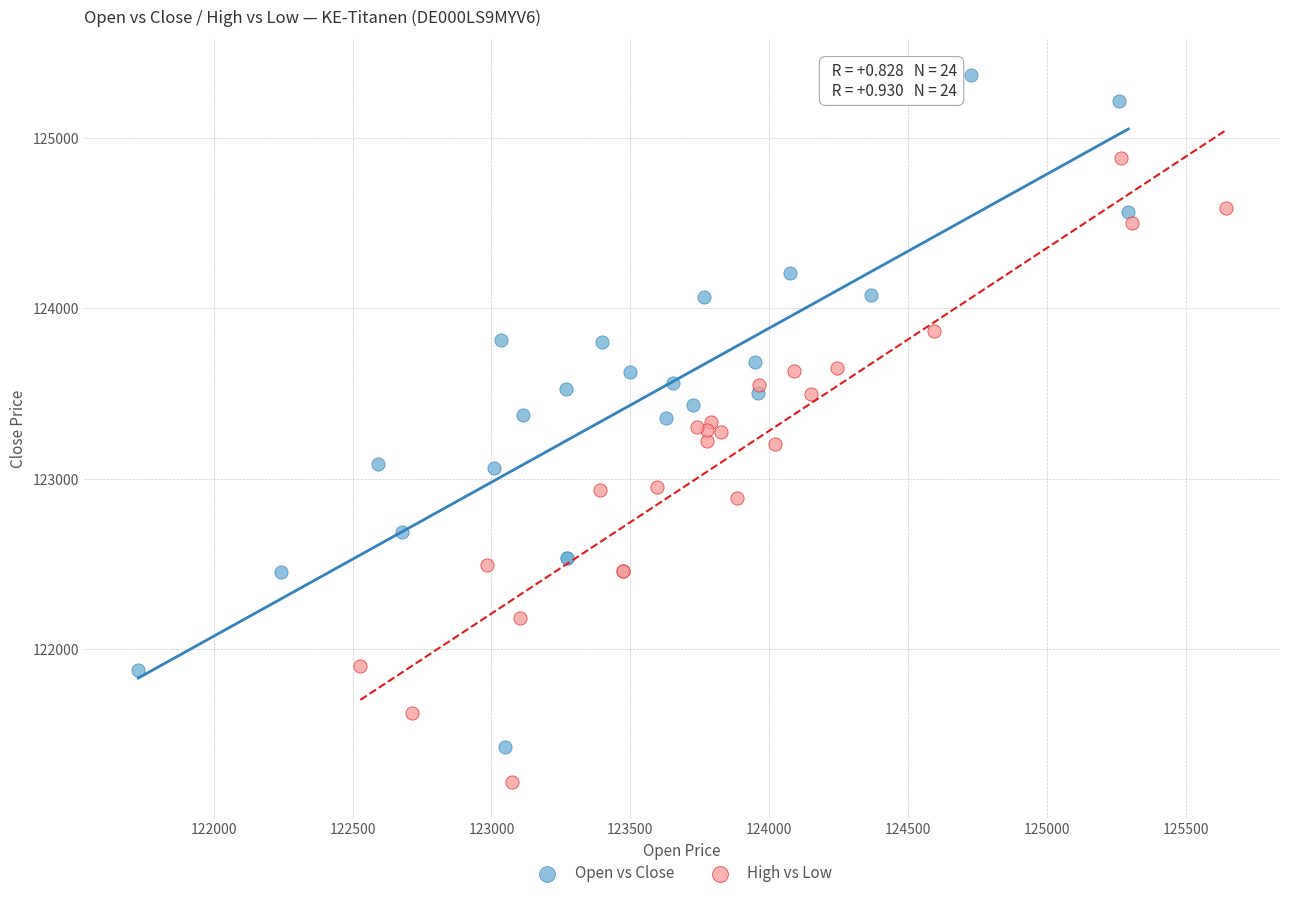

Which series reaches the minimum Y coordinate?

High vs Low